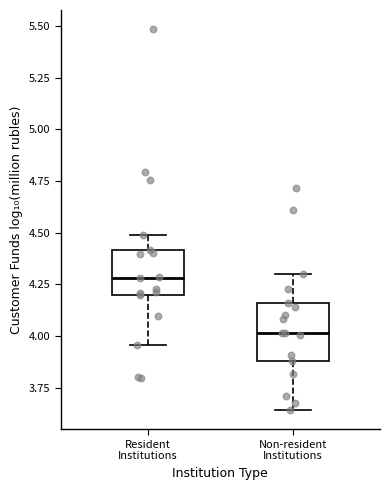

Reading left to right, read every box against the y-axis: the position of its median line, the range the box covers, and the ends of its whiskers. The values are not printed on the chart, so give them approximately, as read against the axis.

Resident Institutions: median 4.30, box 4.20 to 4.40, whiskers 3.95 to 4.50
Non-resident Institutions: median 4.00, box 3.90 to 4.15, whiskers 3.65 to 4.30